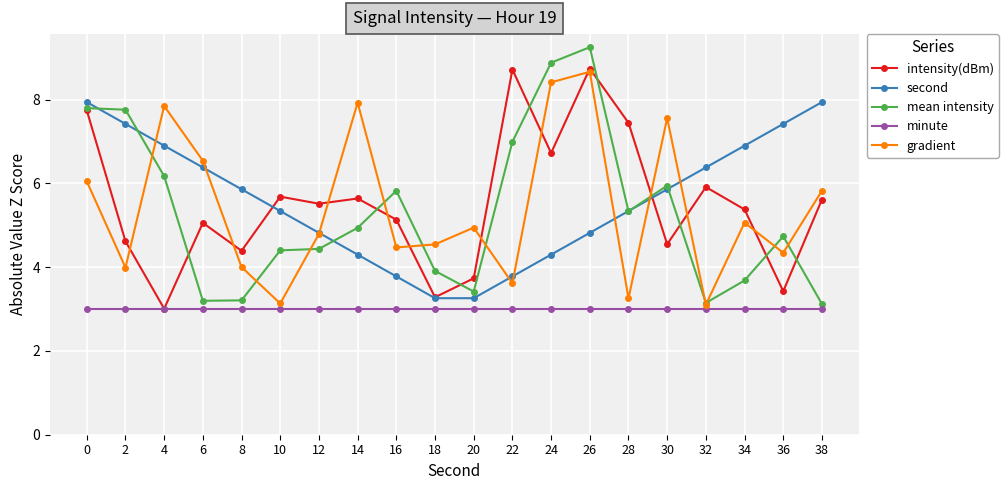

What is the value of the second point at the 18th from the left?

6.9